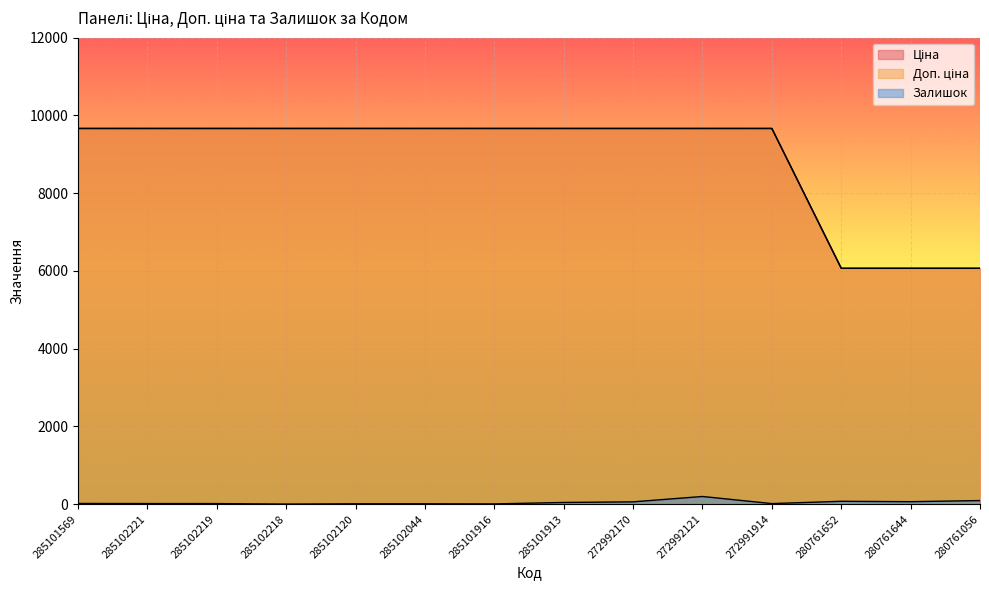

How many data points in Залишок are above 17?

6